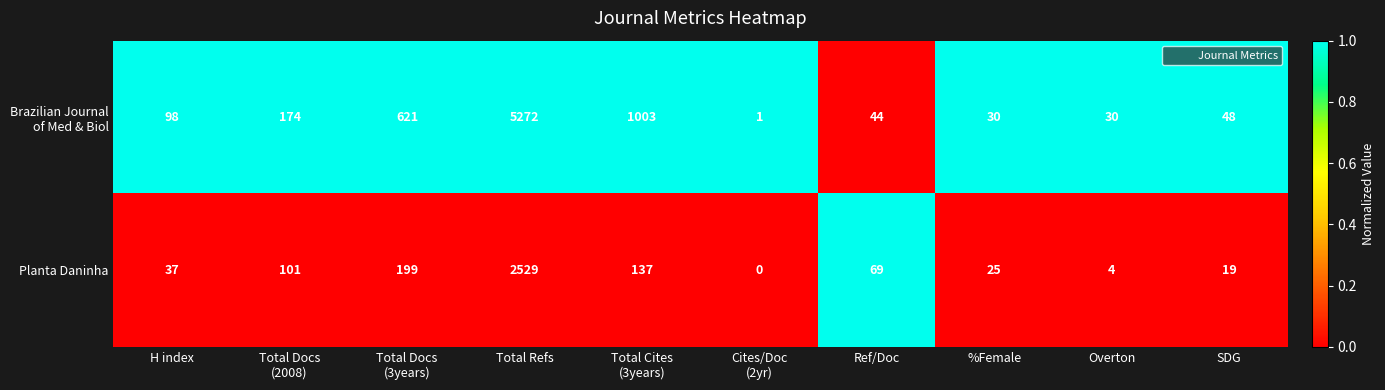

What is the spread (max minus min) of values at SDG?

29